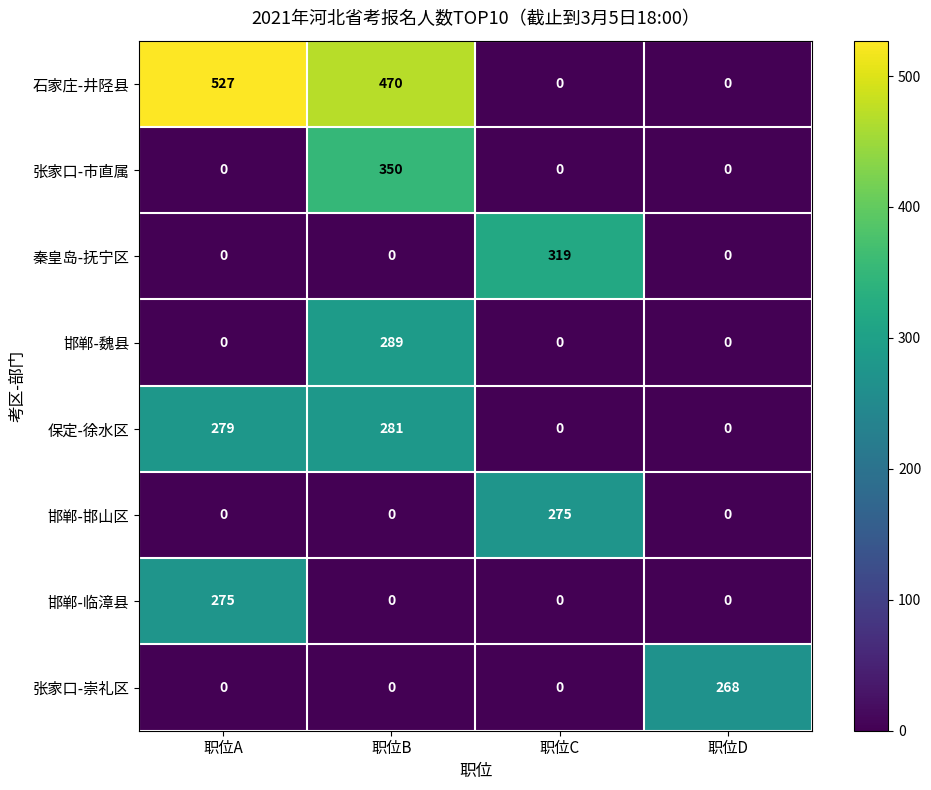

What is the difference between the 保定-徐水区 values at 职位A and 职位C?

279